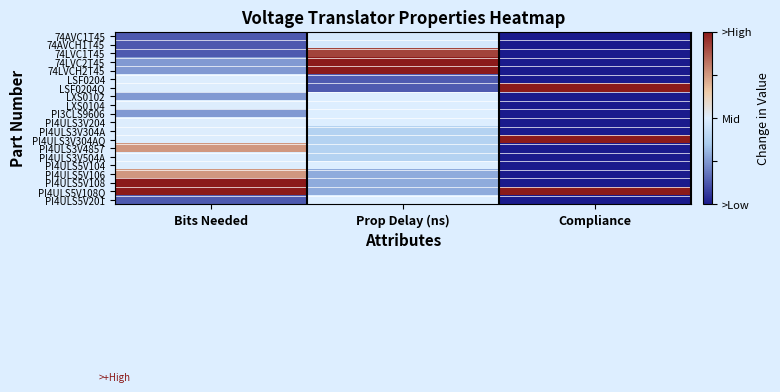

Between Bits Needed and Compliance, which is larger?

Bits Needed